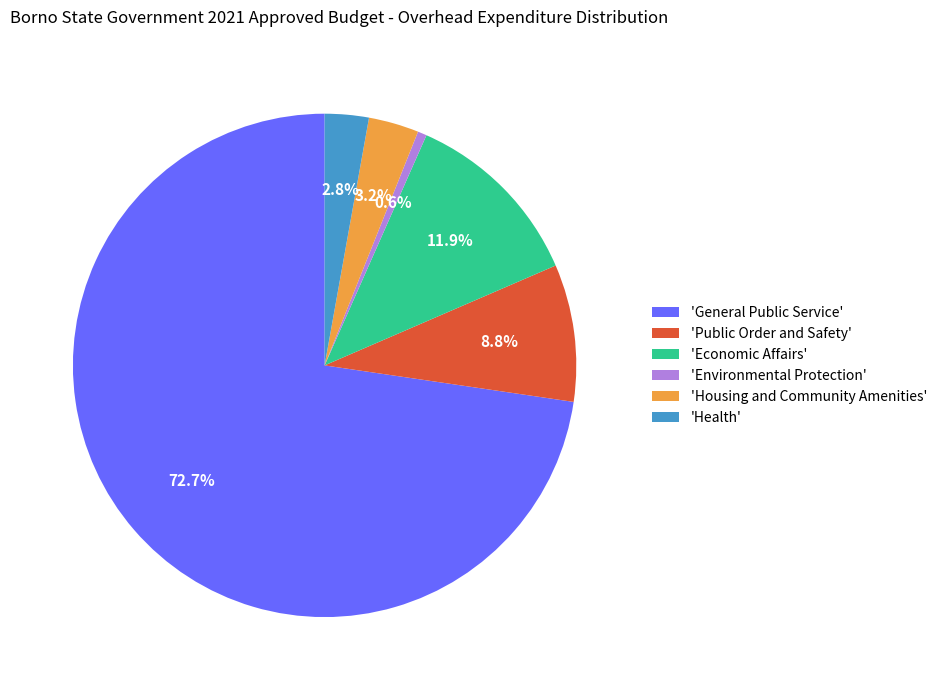

Which has a higher value, 'General Public Service' or 'Housing and Community Amenities'?

'General Public Service'